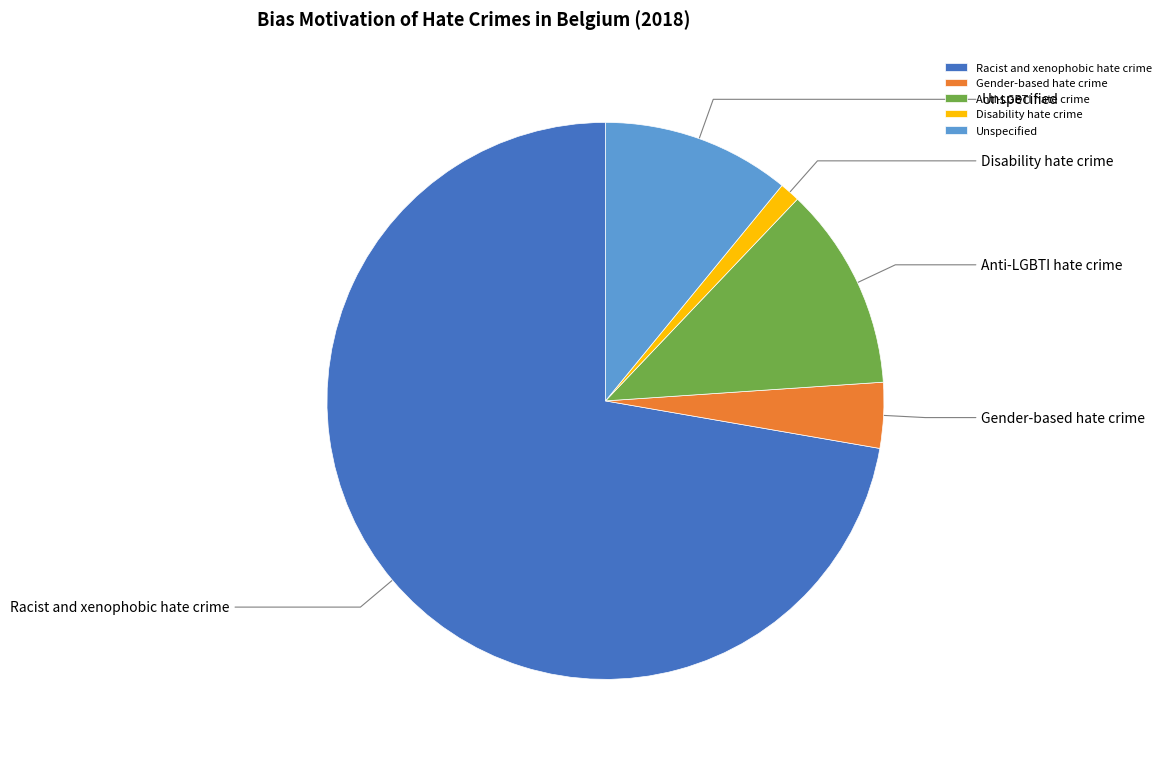

Is Disability hate crime the majority of the pie?

No